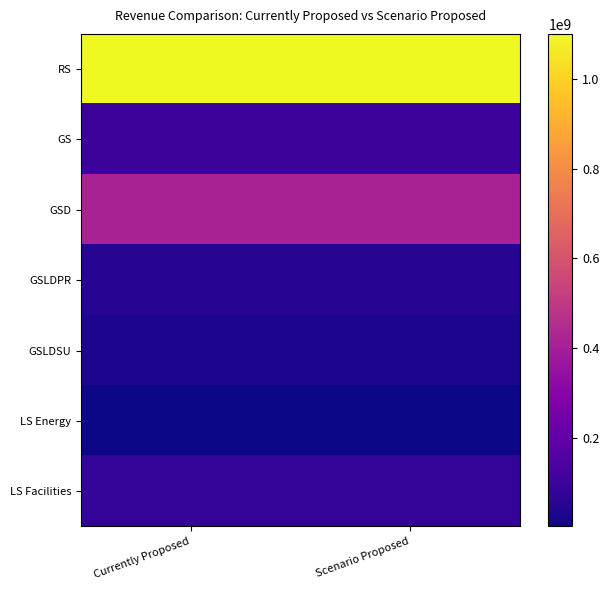

Which series changed the most between Currently Proposed and Scenario Proposed?

RS